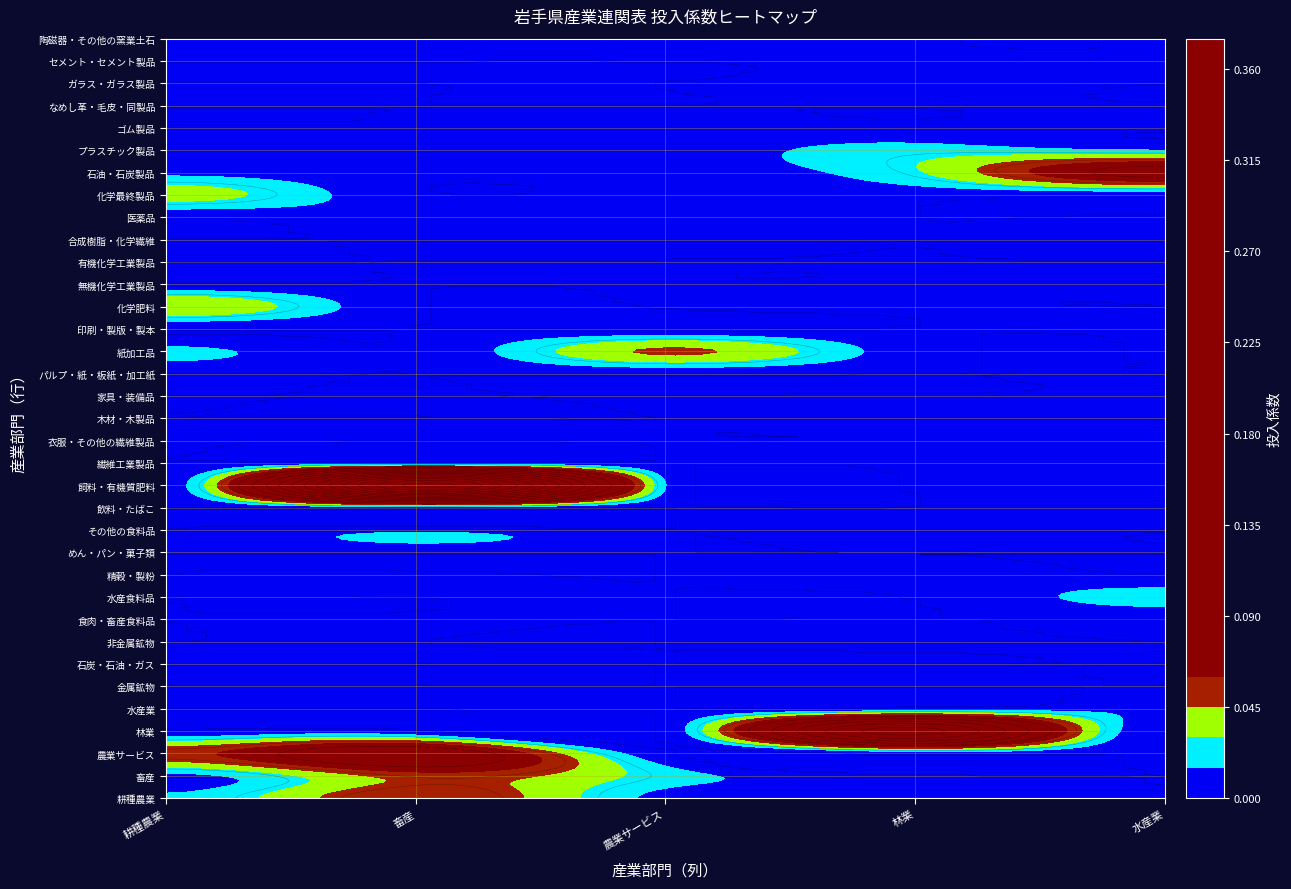

Is the value of 水産業 at 0 greater than the value of 農業サービス at 3?

No